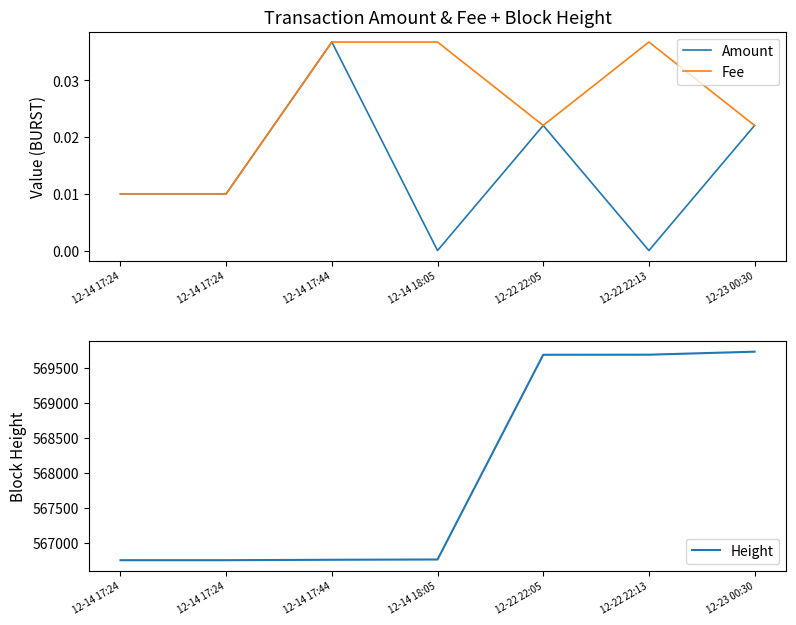

Does the chart display data point markers on the line(s)?

No